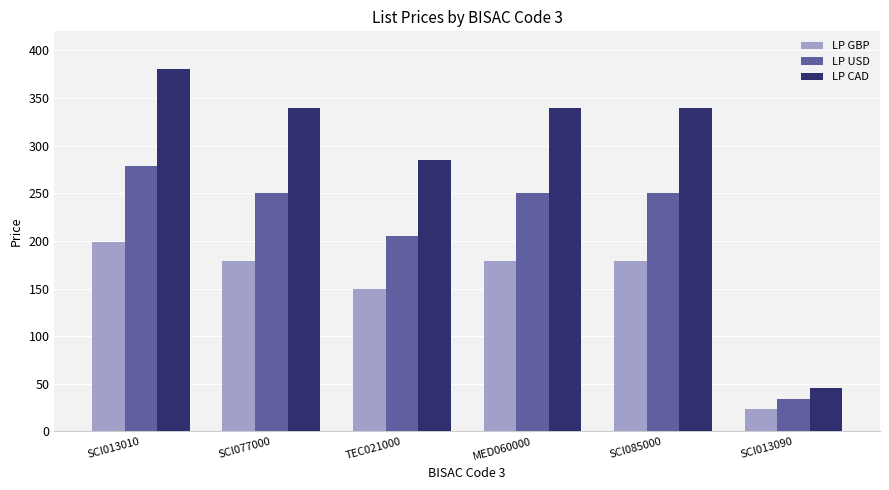

What is the label of the 4th bar from the right?

TEC021000